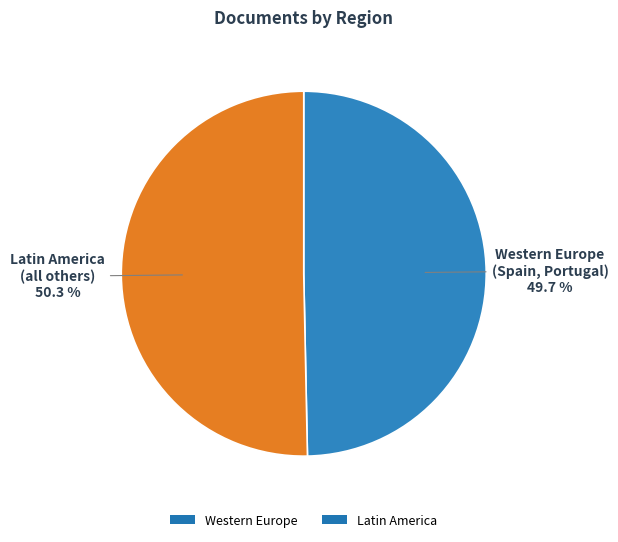

What is the smallest slice in the pie chart?

Western Europe